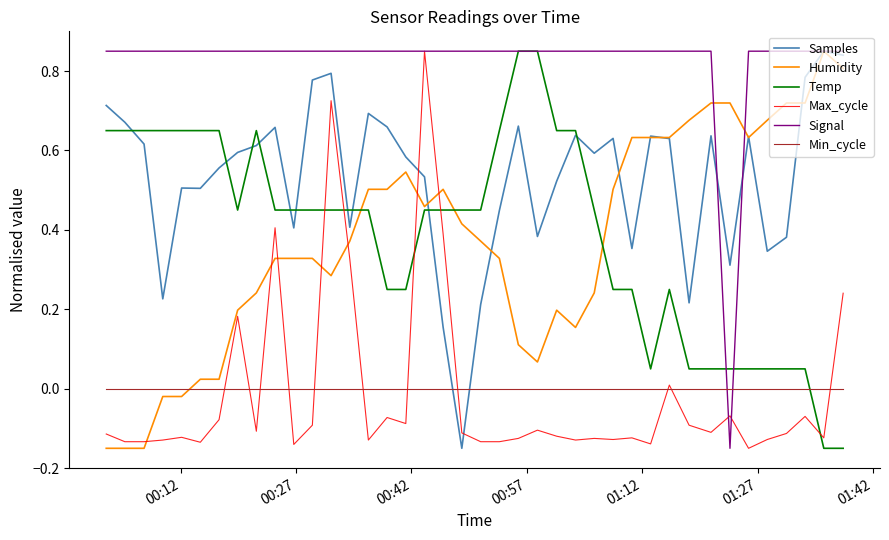

Count the number of data series in this chart.

6